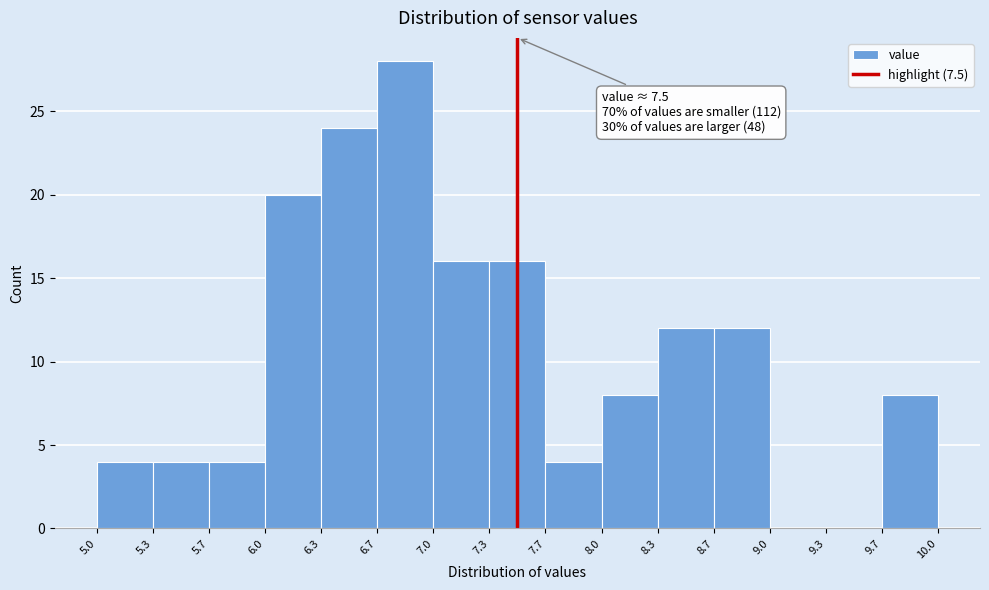

Which range on the x-axis has the tallest bar?

6.7 to 7.0